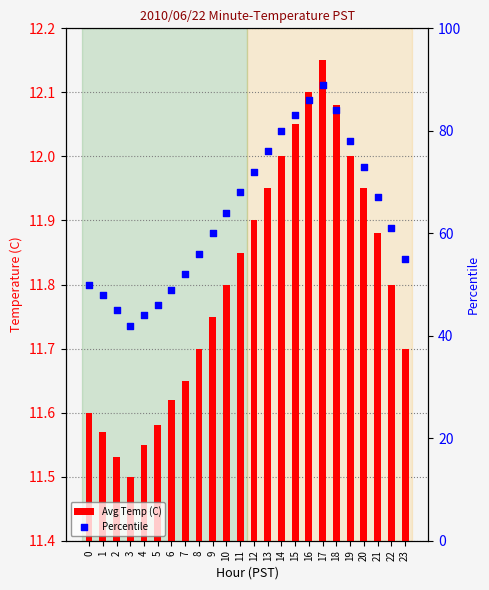

What is the total value across all series at 5?

57.6